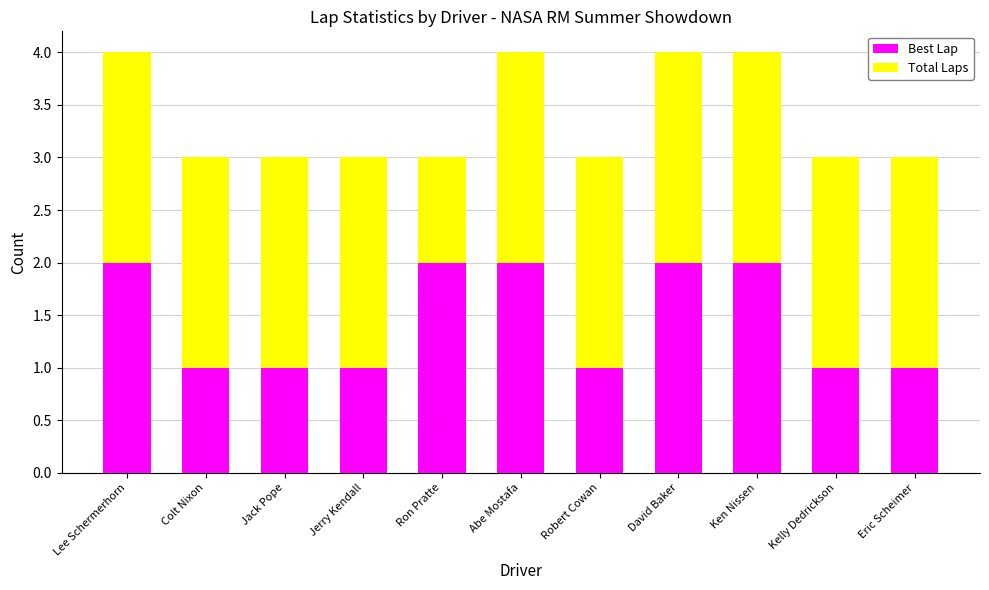

How many Best Lap values are between 1 and 2?

11